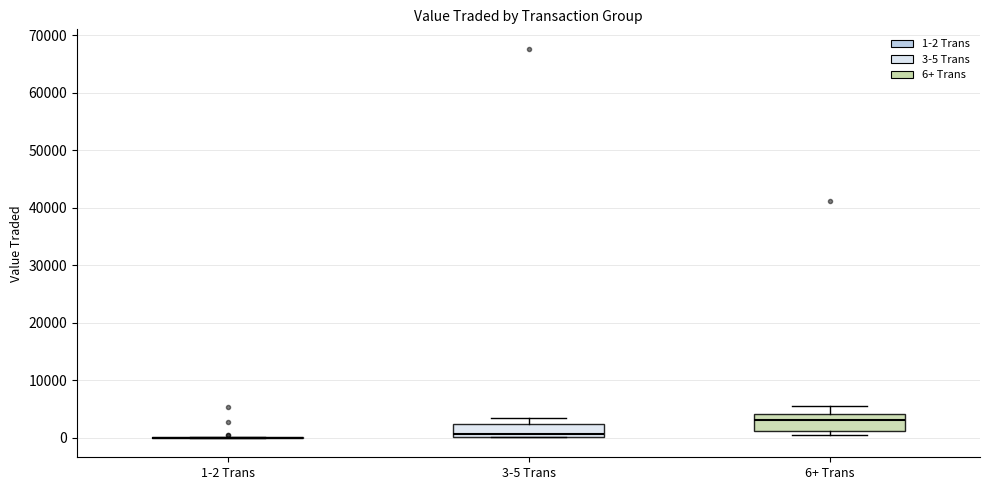

Reading left to right, transcribe this box plot: for each box, give where its median line is, the range the box spans, and where its two whiskers end, as read against the y-axis. The values are not printed on the chart, so give them approximately, as read against the axis.

1-2 Trans: box collapsed to a line at 0, whiskers 0 to 0
3-5 Trans: median 1000, box 0 to 2000, whiskers 0 to 3000
6+ Trans: median 3000, box 1000 to 4000, whiskers 0 to 6000